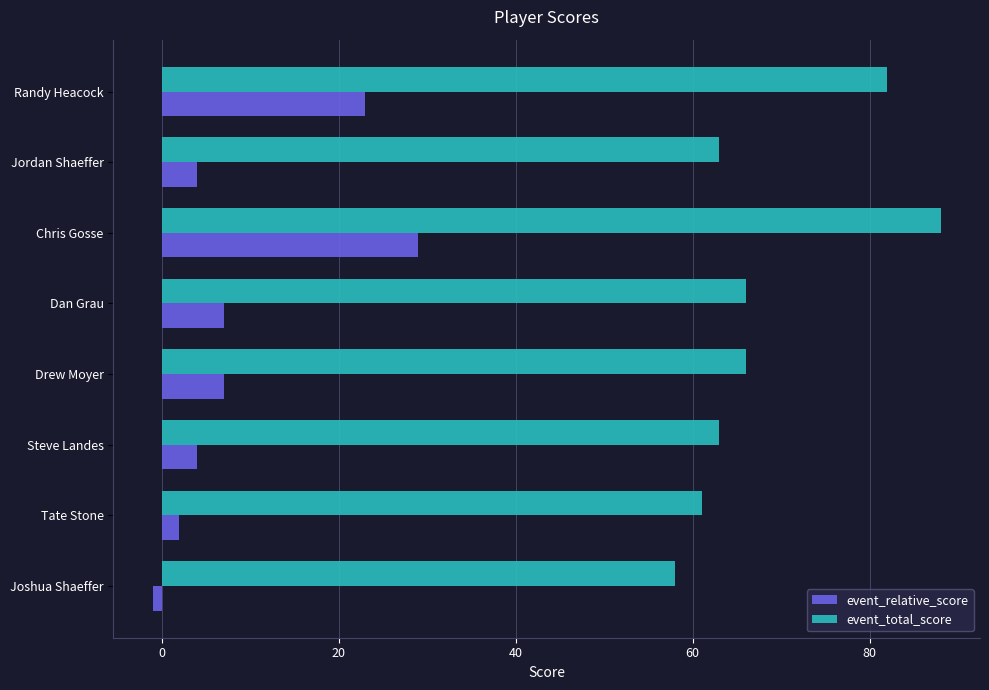

The value of event_total_score at Chris Gosse is 88. True or false?

True